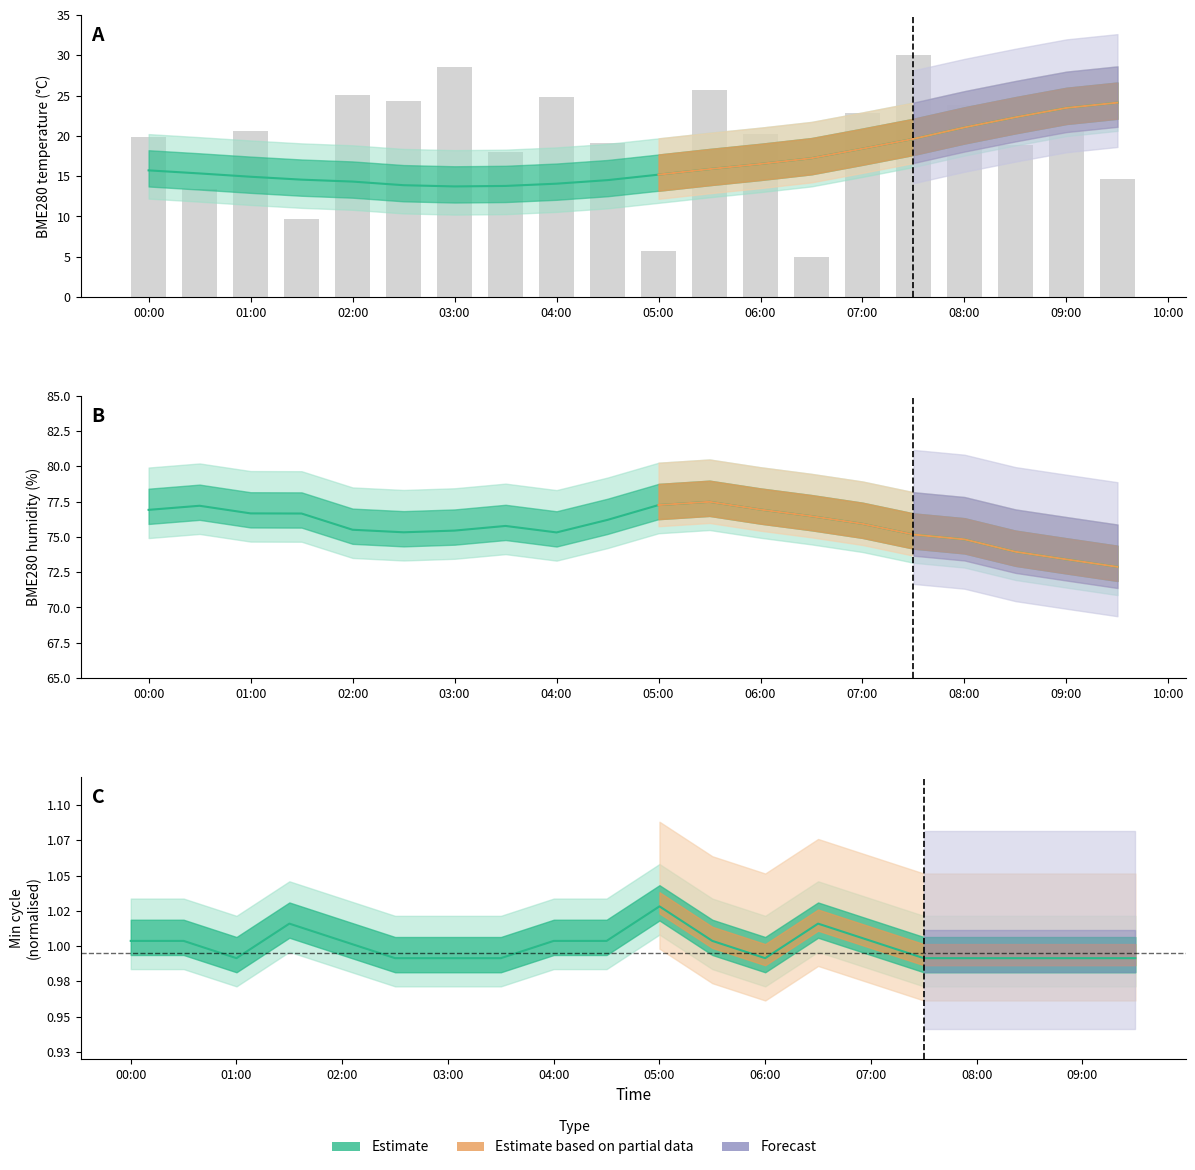

What is the label of the 1st bar from the right?

2022/06/21 09:30